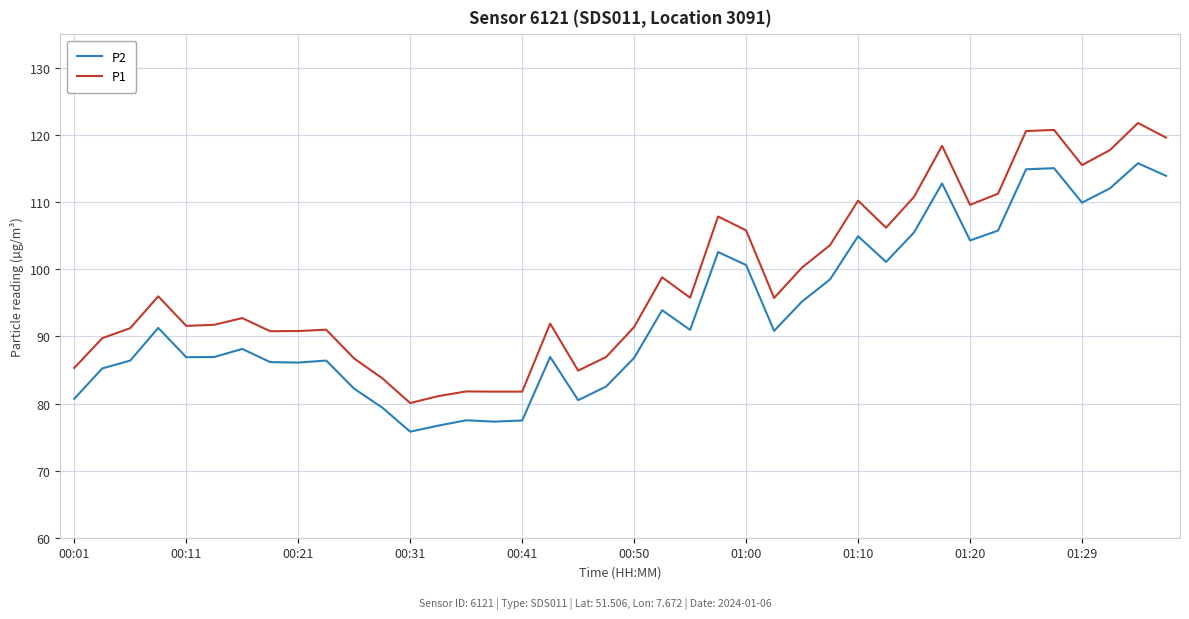

What is the average value of the P1 series?

98.3